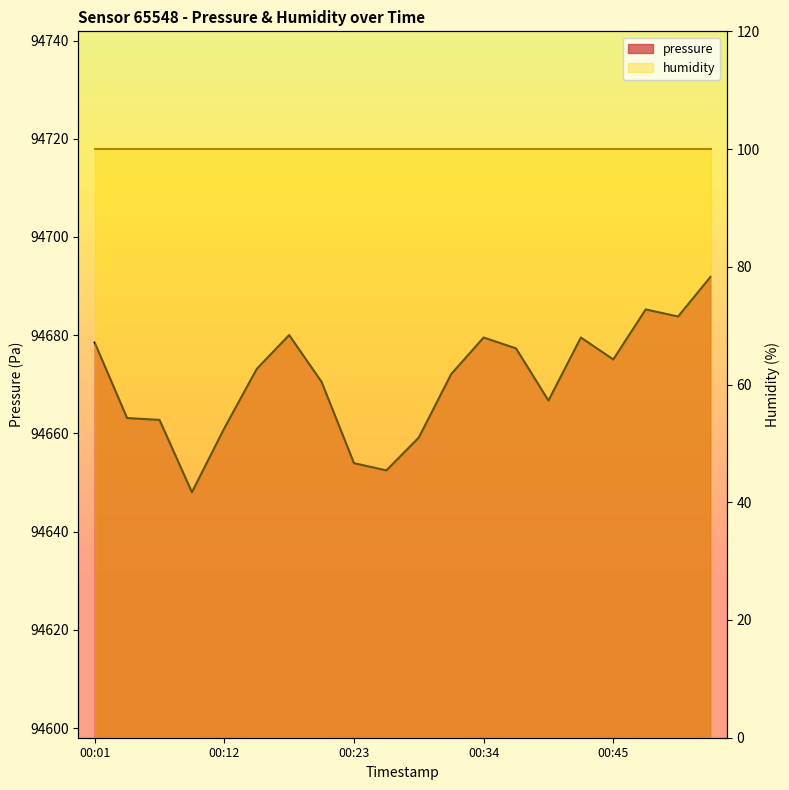

Which category has the highest value across all series?

00:54